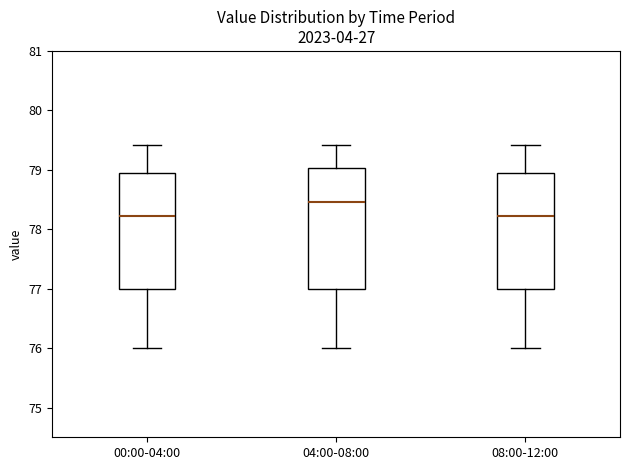

Where does the lower whisker of the box for 00:00-04:00 end on the y-axis? The values are not printed on the chart, so give them approximately, as read against the axis.

76.0